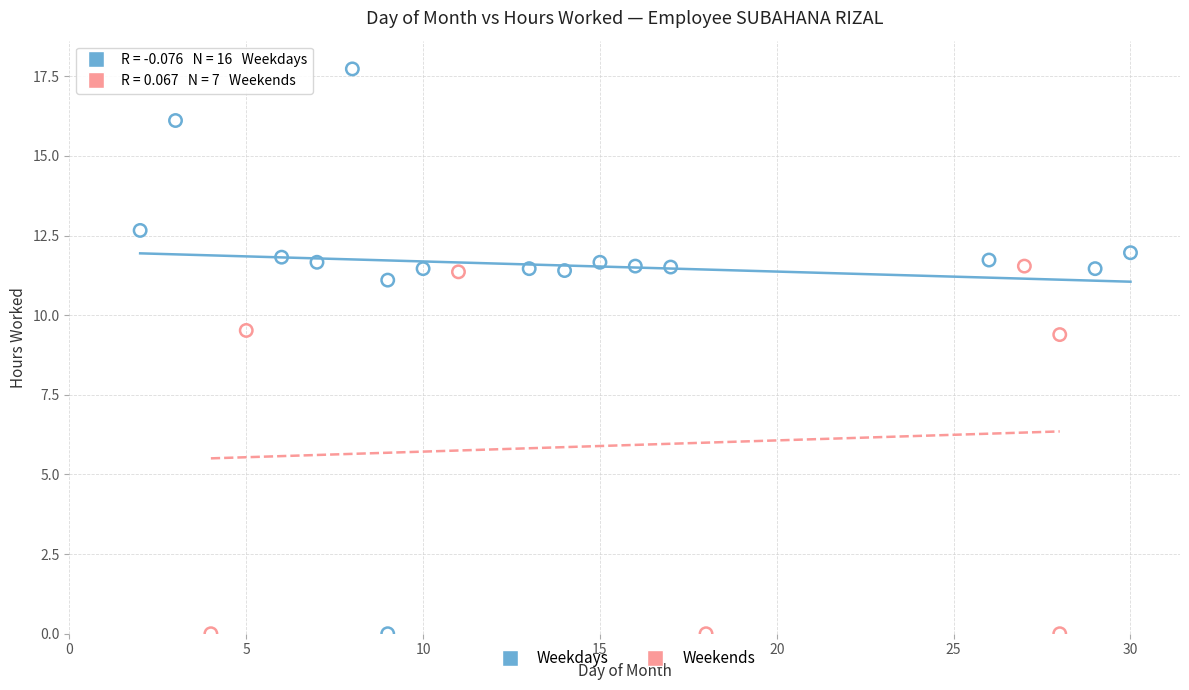

Which series has the largest Y range (max minus min)?

Weekdays